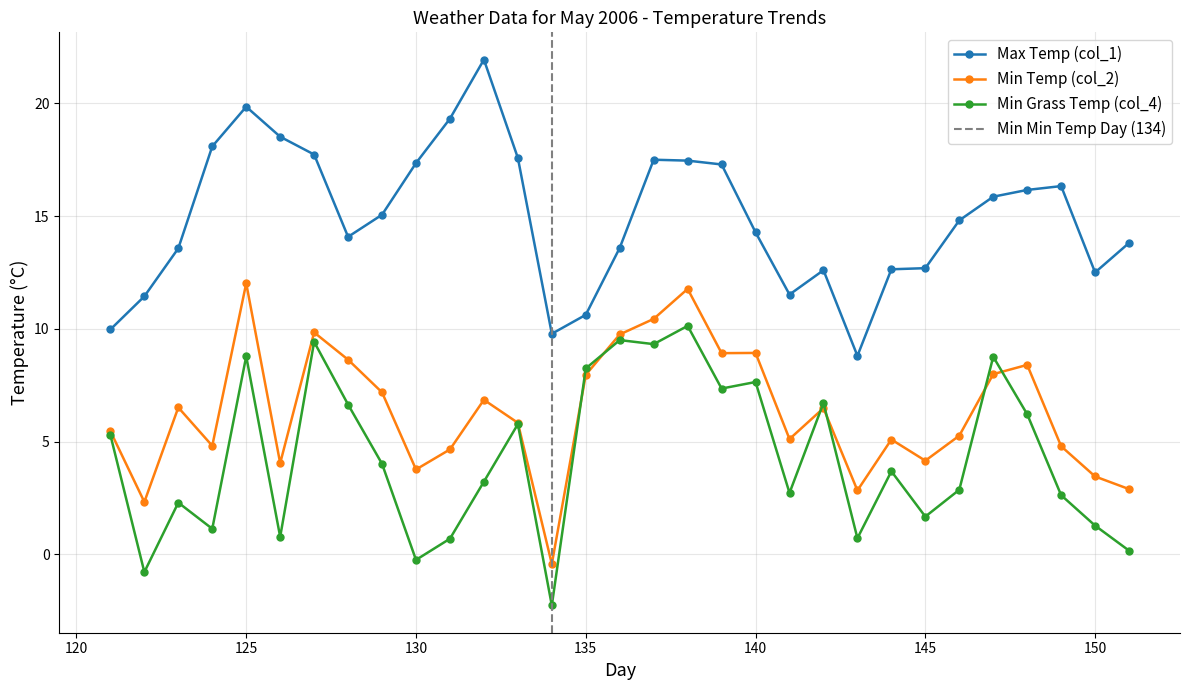

What is the sum of all Min Temp (col_2) values?

195.7